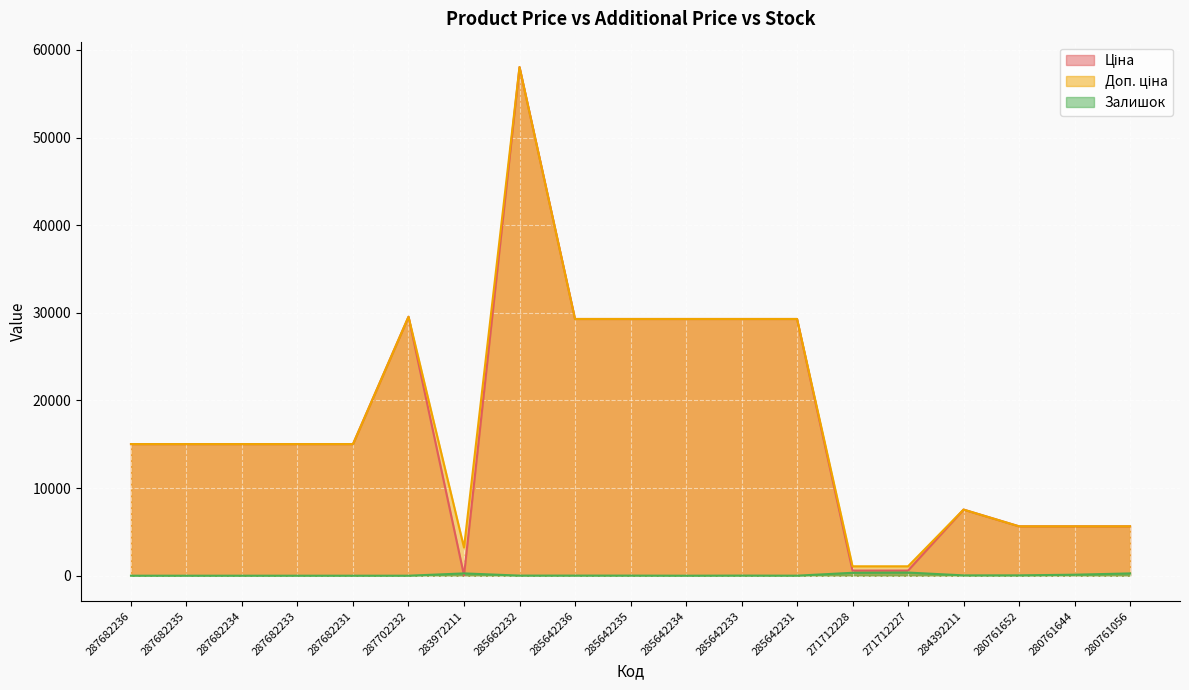

The value of Ціна at 271712227 is 348.0. True or false?

False